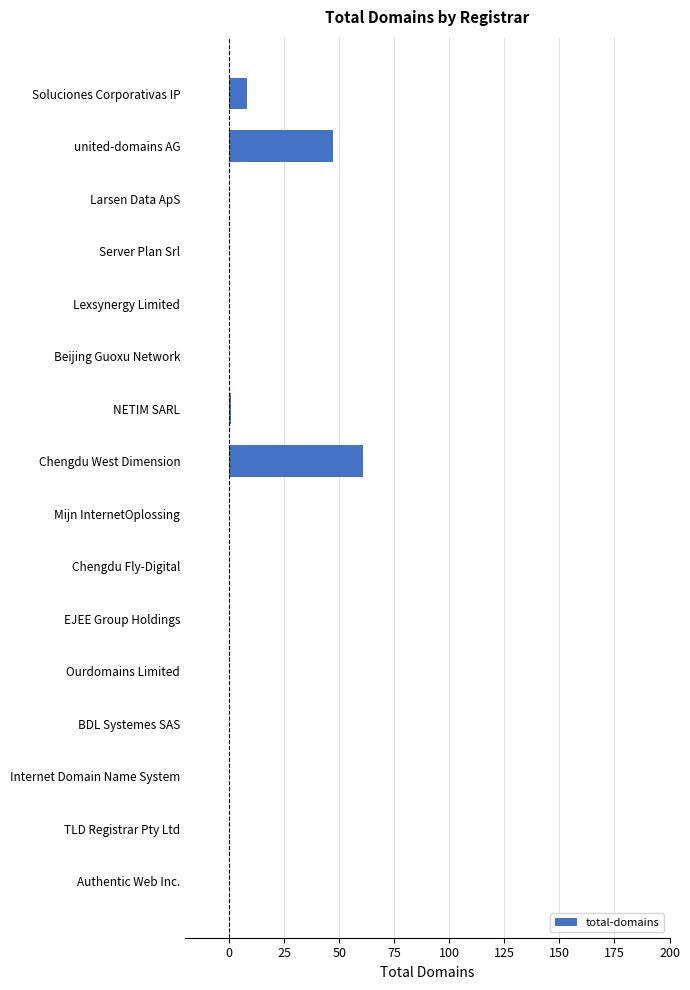

Reading top to bottom, transcribe all the data shown in this chart.

Soluciones Corporativas IP=8	united-domains AG=47	Larsen Data ApS=0	Server Plan Srl=0	Lexsynergy Limited=0	Beijing Guoxu Network=0	NETIM SARL=1	Chengdu West Dimension=61	Mijn InternetOplossing=0	Chengdu Fly-Digital=0	EJEE Group Holdings=0	Ourdomains Limited=0	BDL Systemes SAS=0	Internet Domain Name System=0	TLD Registrar Pty Ltd=0	Authentic Web Inc.=0